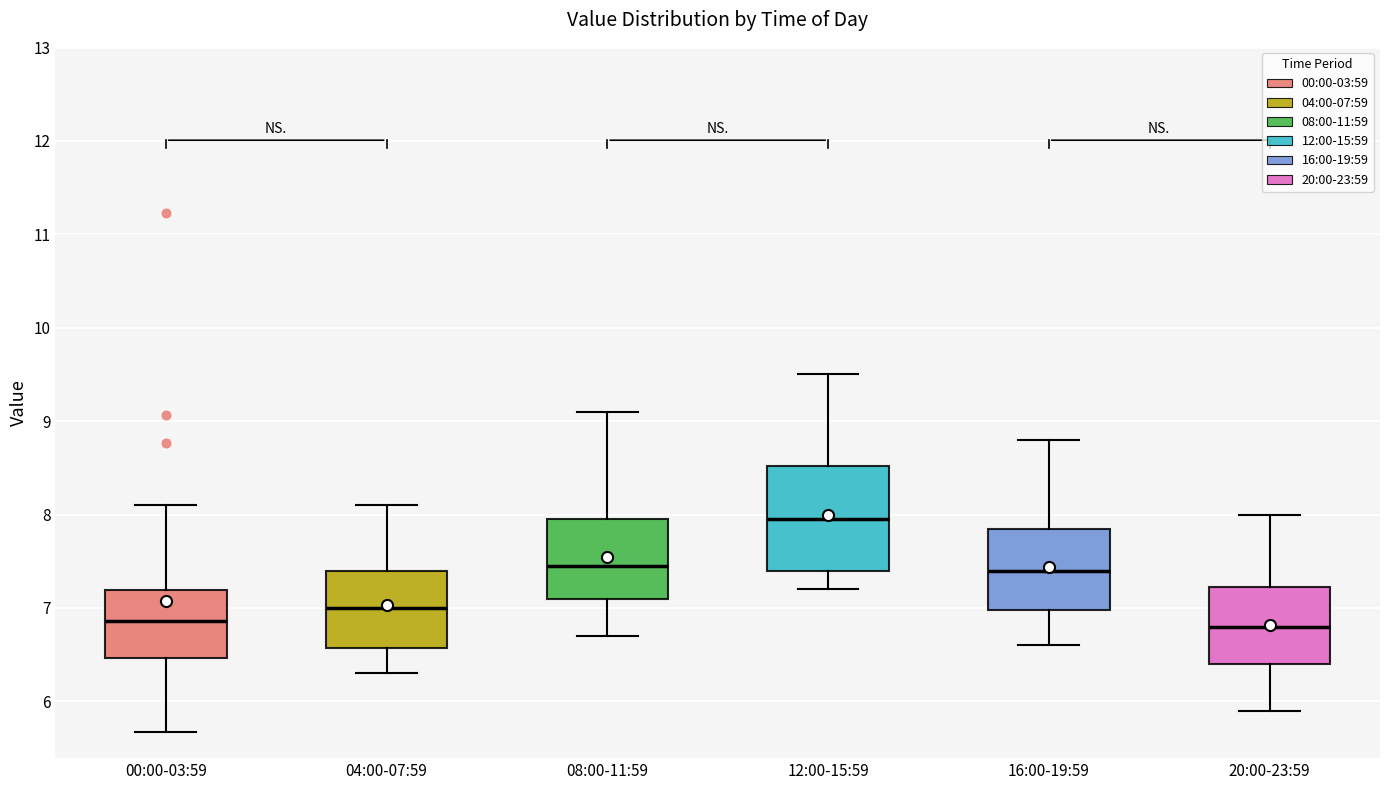

Where does the lower whisker of the box for 16:00-19:59 end on the y-axis? The values are not printed on the chart, so give them approximately, as read against the axis.

6.6